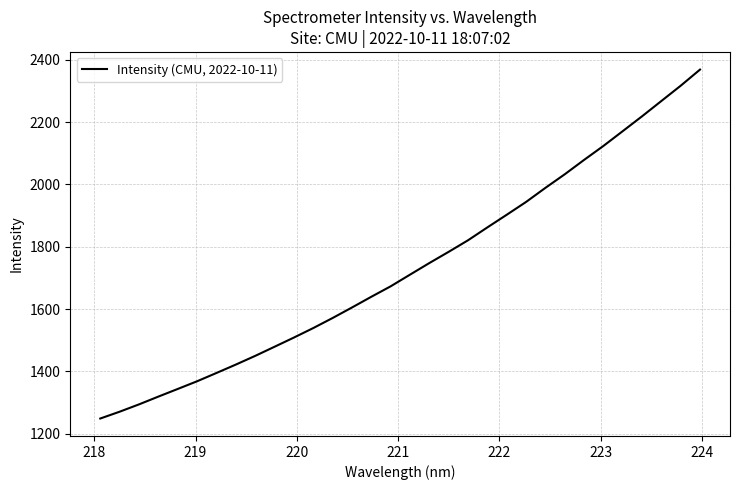

What is the sum of all values?

55462.1